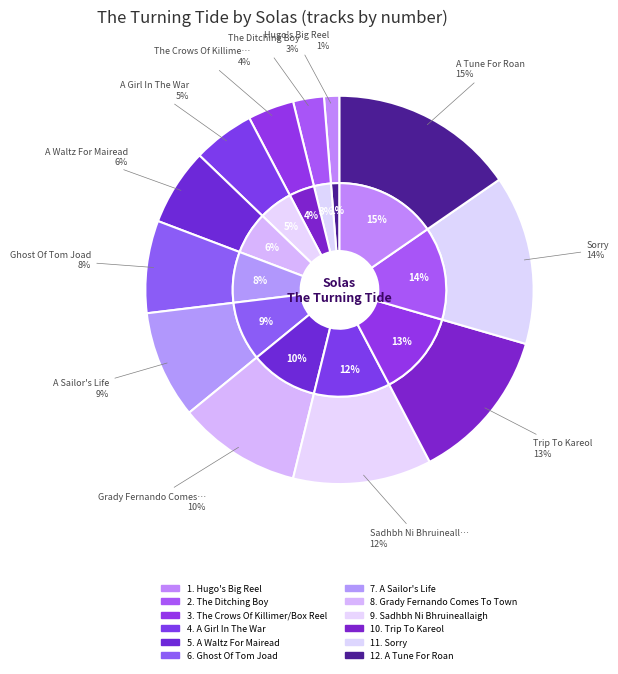

True or false: Sadhbh Ni Bhruineallaigh accounts for 4% of the total.

False